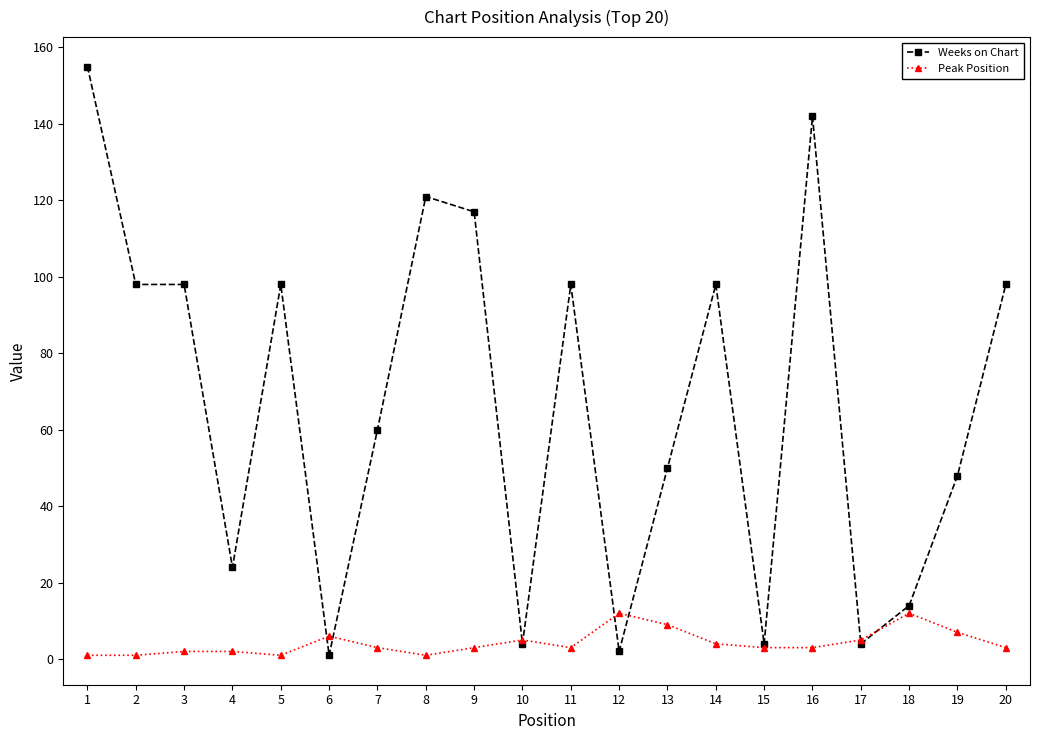

Does the chart display data point markers on the line(s)?

Yes